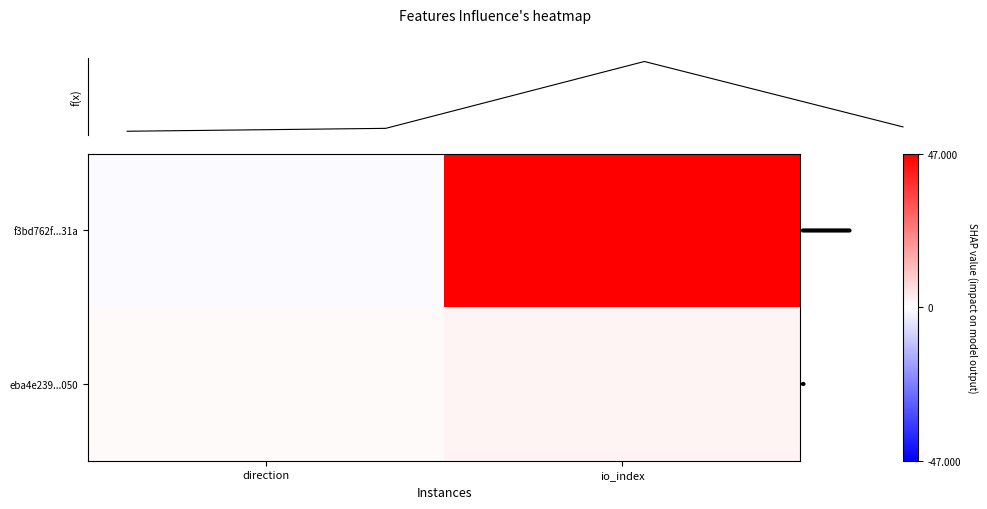

Read the f3bd762f0a6f37e0619571479a02b296e87e31a value at direction.

-1